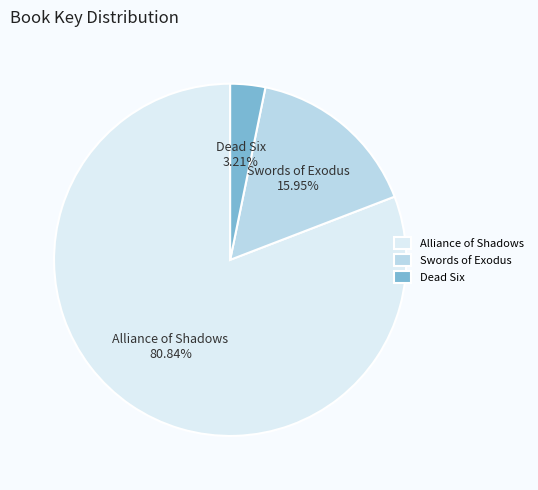

Which category has the biggest portion of the pie?

Alliance of Shadows